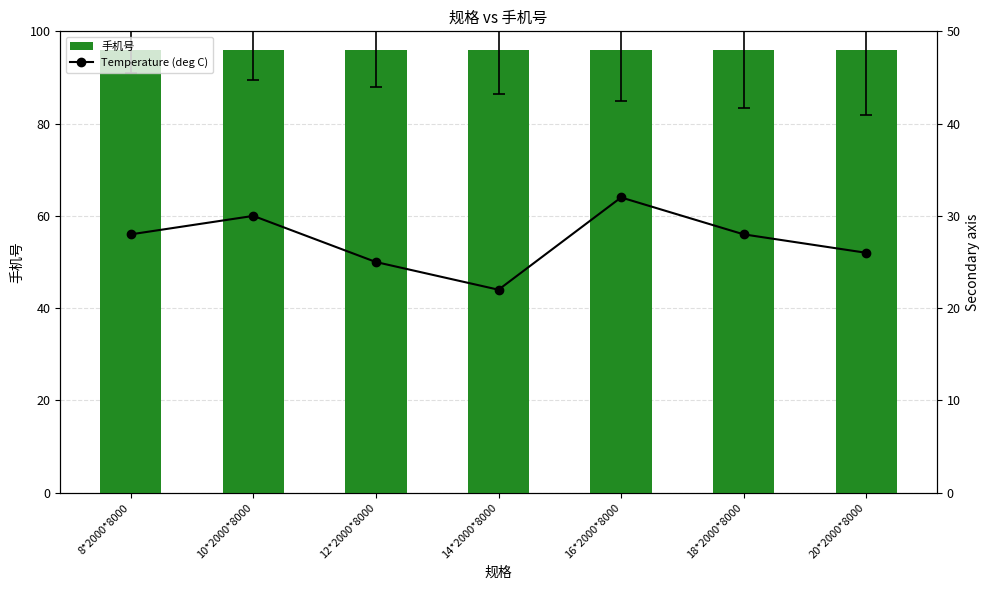

Are the bars horizontal?

No